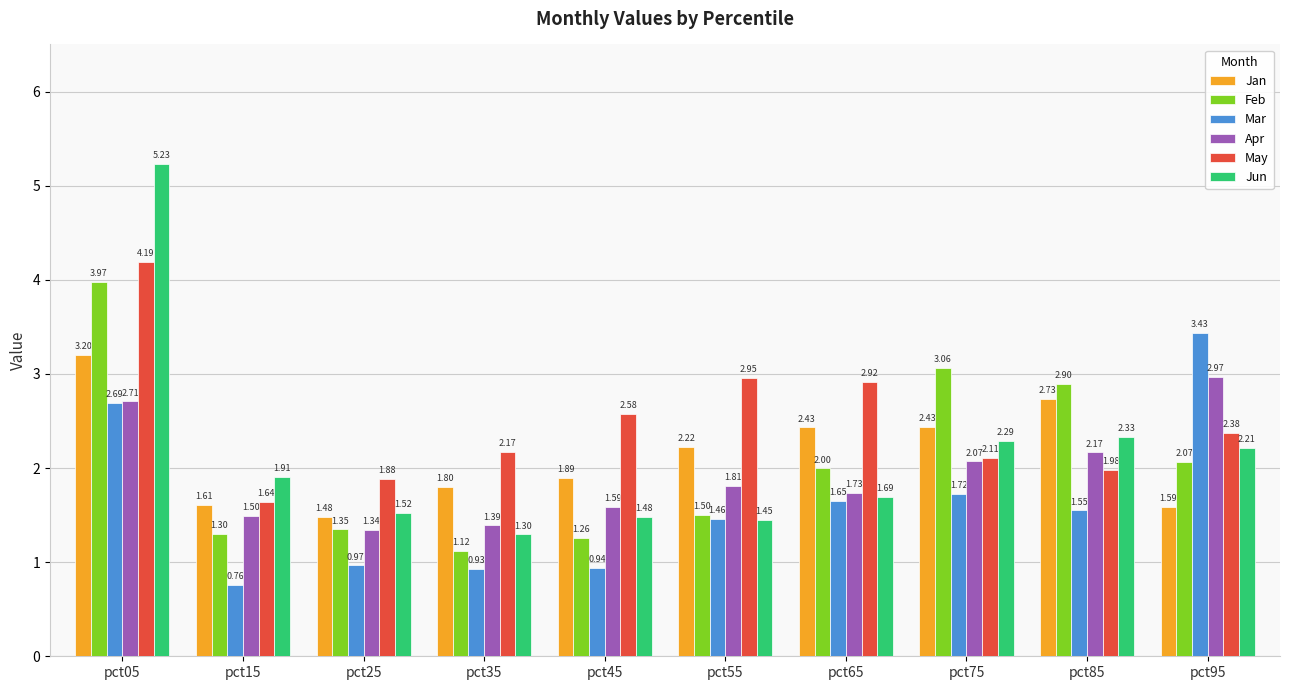

What is the difference between the maximum and minimum values in the Feb series?

2.9